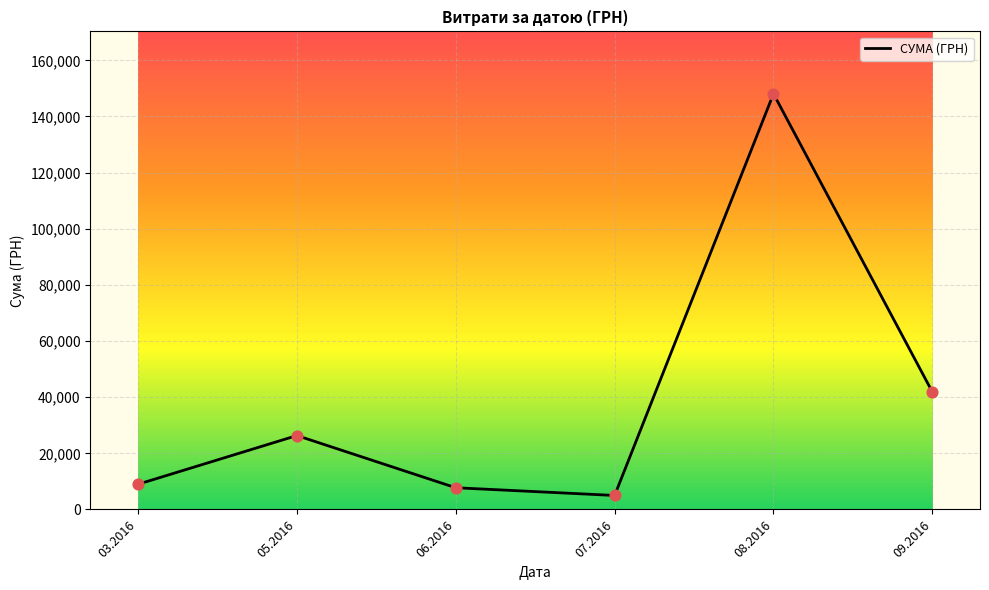

Which has a higher value, 08.2016 or 05.2016?

08.2016